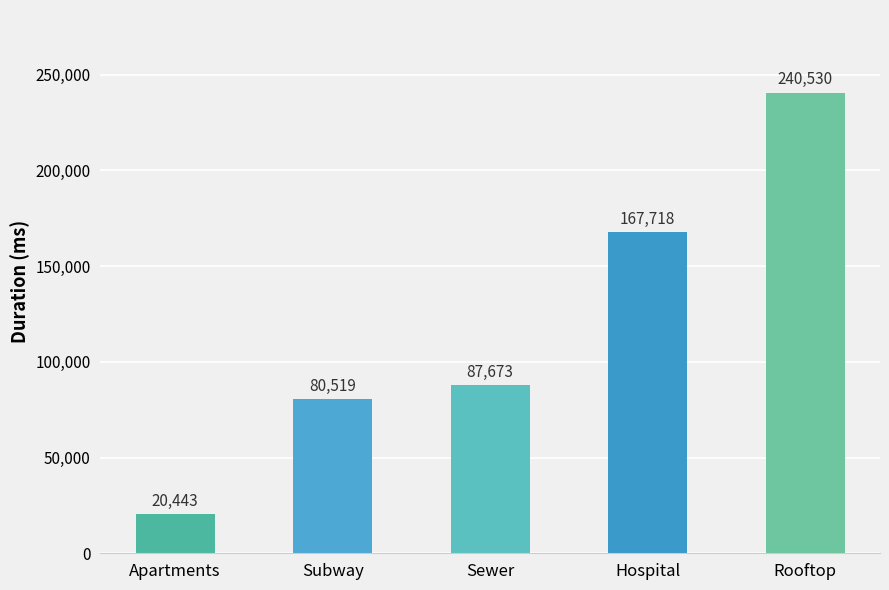

What is the label of the 4th bar from the left?

Hospital